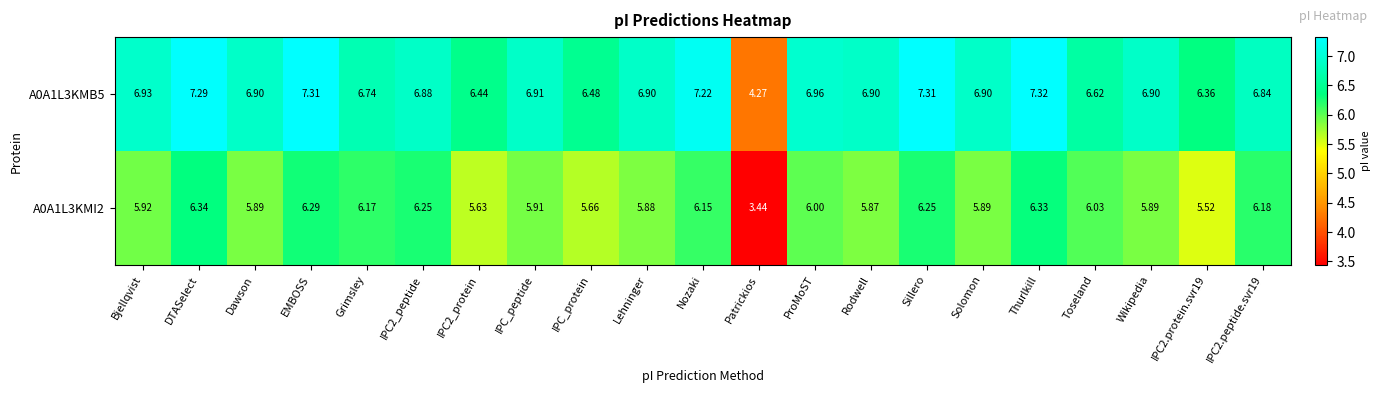

At which category does the chart reach its minimum across all series?

Patrickios